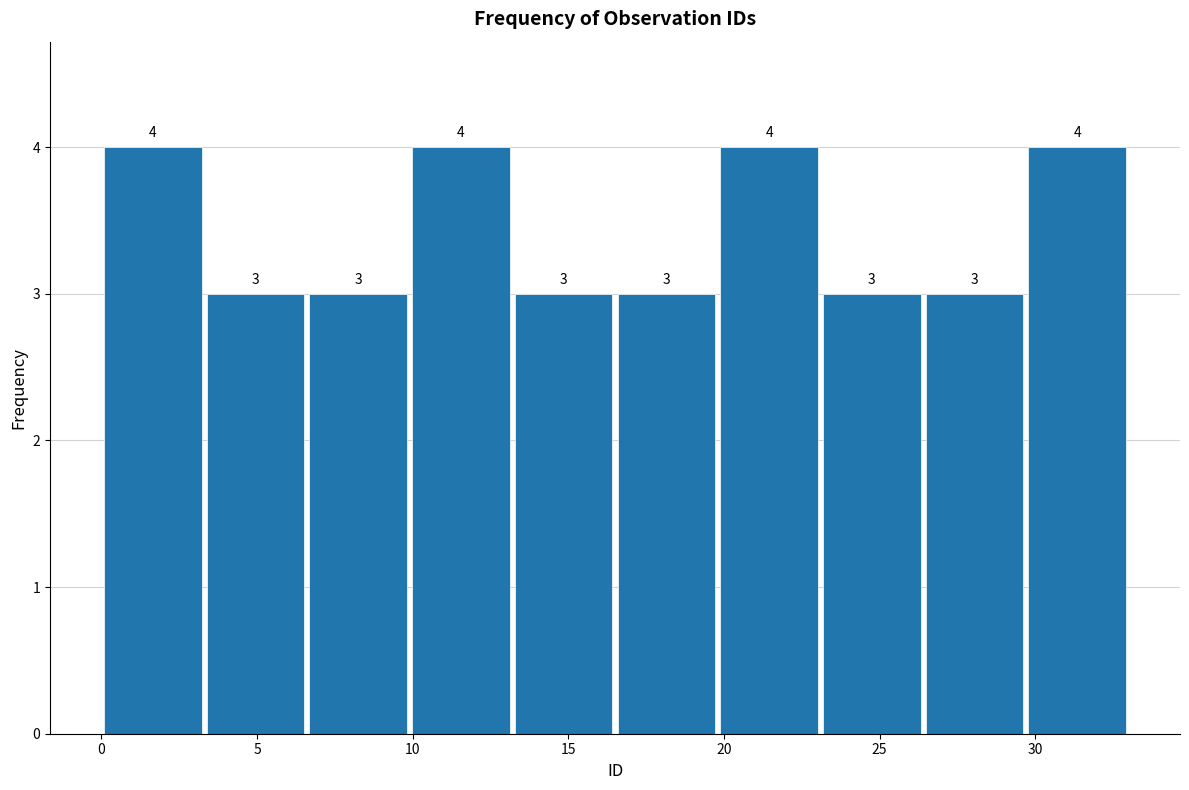

Reading left to right, list every bar in this chart as the range it spans on the x-axis followed by its height. The bar edges are not printed on the chart, so give them approximately, as read against the axis.

0.0 to 3.3: 4
3.3 to 6.6: 3
6.6 to 9.9: 3
9.9 to 13.2: 4
13.2 to 16.5: 3
16.5 to 19.8: 3
19.8 to 23.1: 4
23.1 to 26.4: 3
26.4 to 29.7: 3
29.7 to 33.0: 4